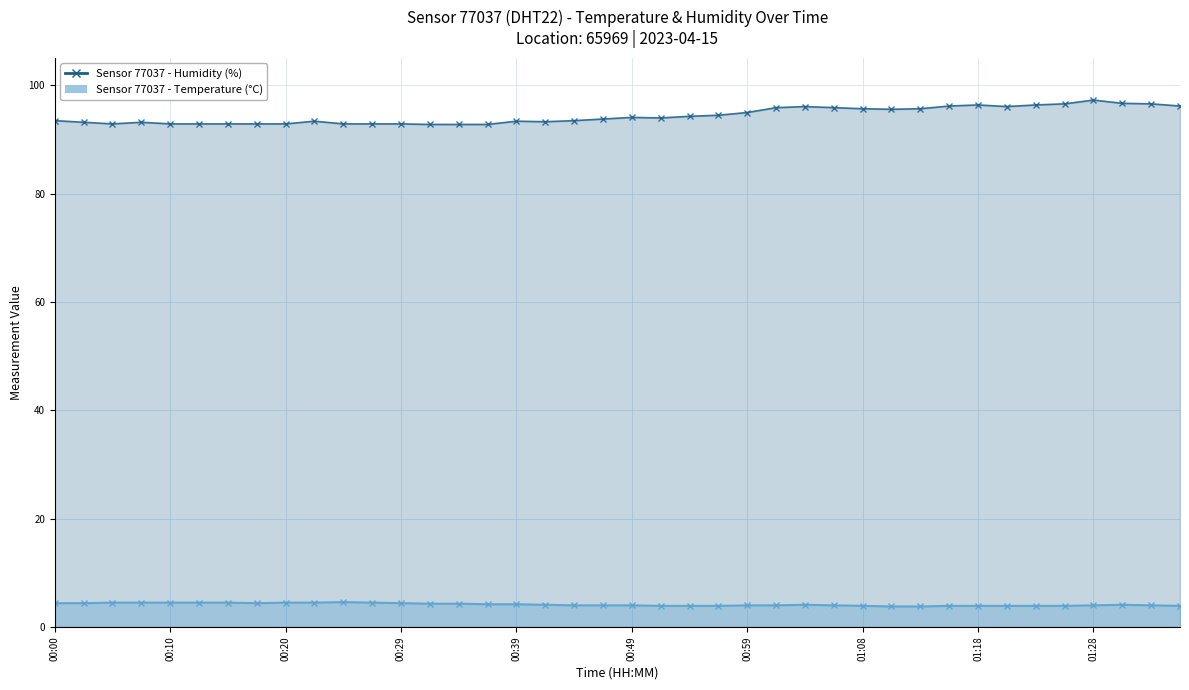

At which label does temperature first exceed 4?

00:00